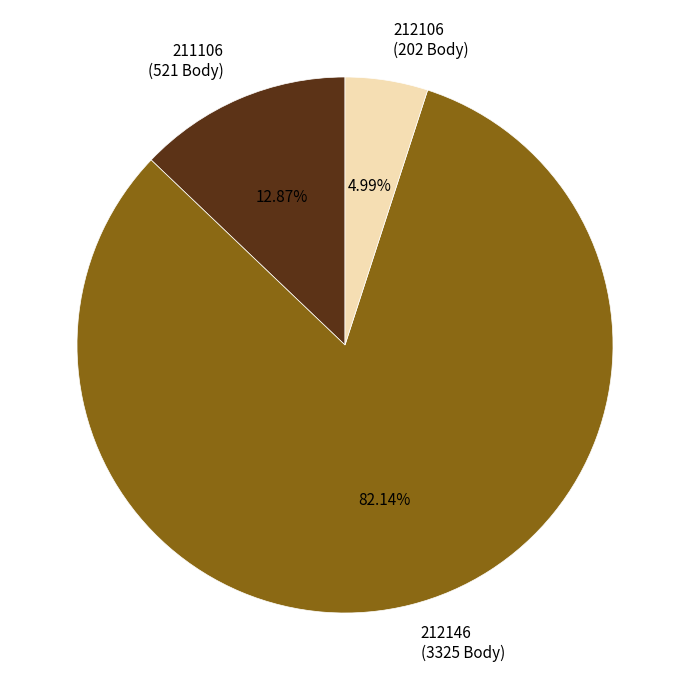

To the nearest percent, what portion does 212146 represent?

82%